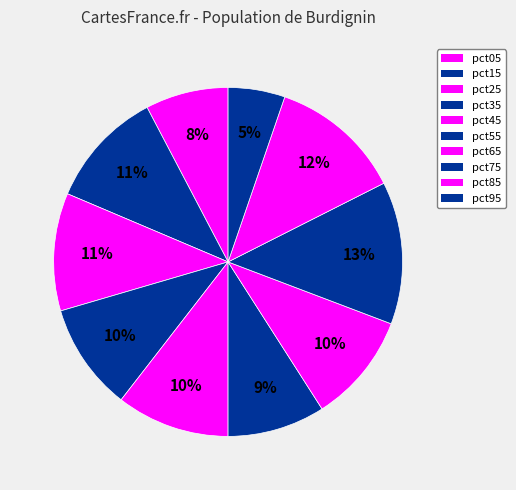

Is it true that pct15 is 11% of the pie?

True